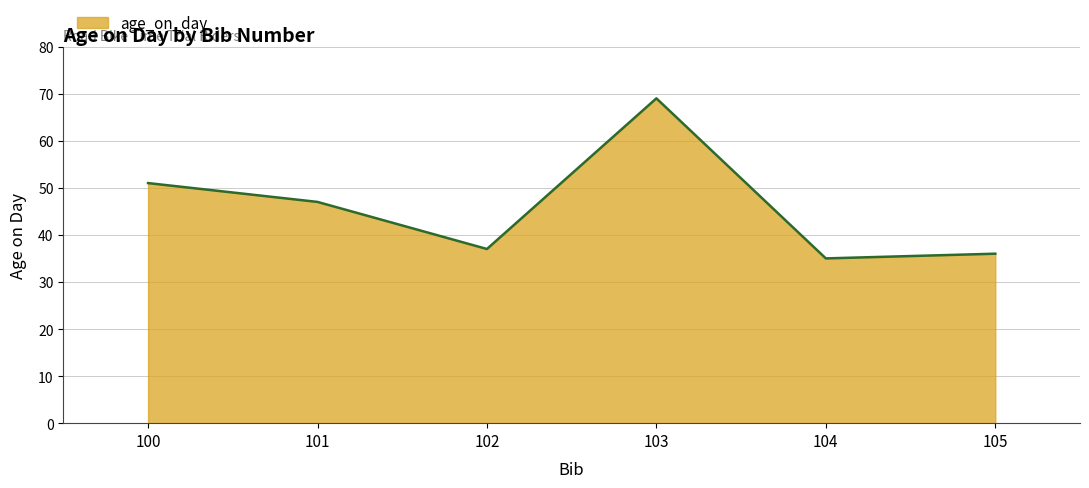

Rank the categories by value from highest to lowest.

103, 100, 101, 102, 105, 104